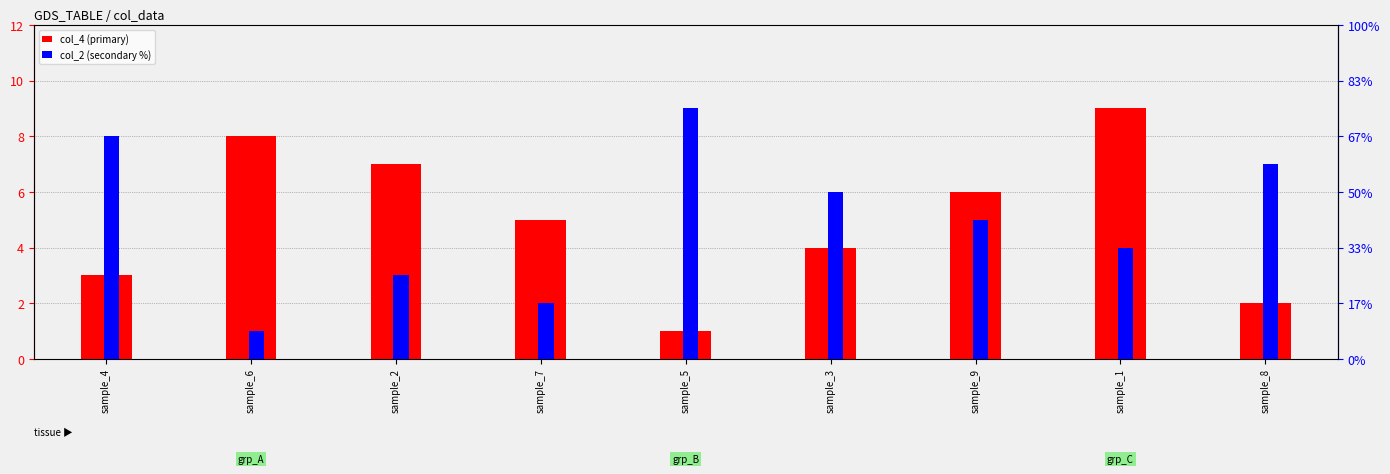

What are all the series names shown in the legend?

col_4, col_2